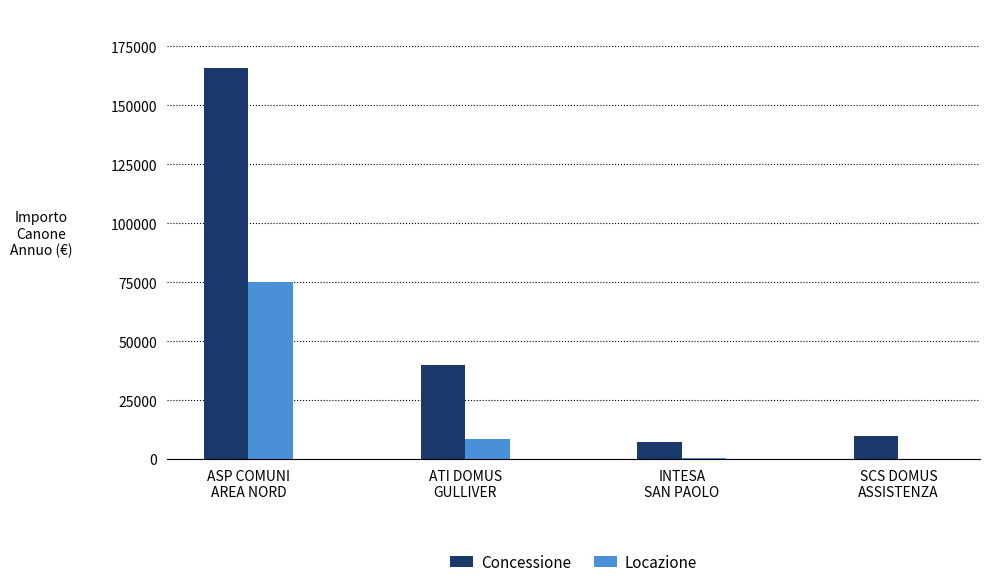

What are all the series names shown in the legend?

Concessione, Locazione